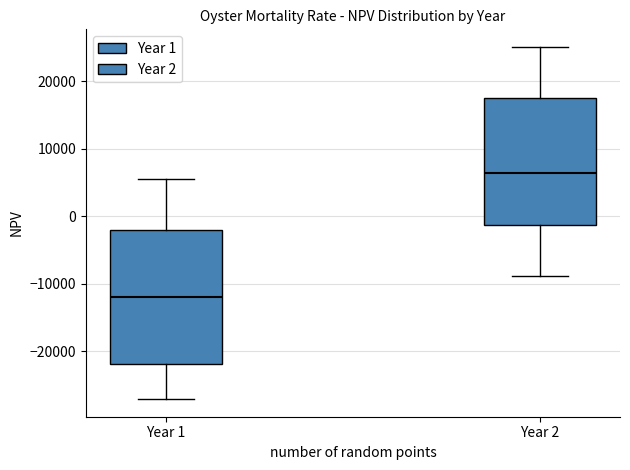

Which box is the tallest, from its lower edge to its upper edge?

Year 1